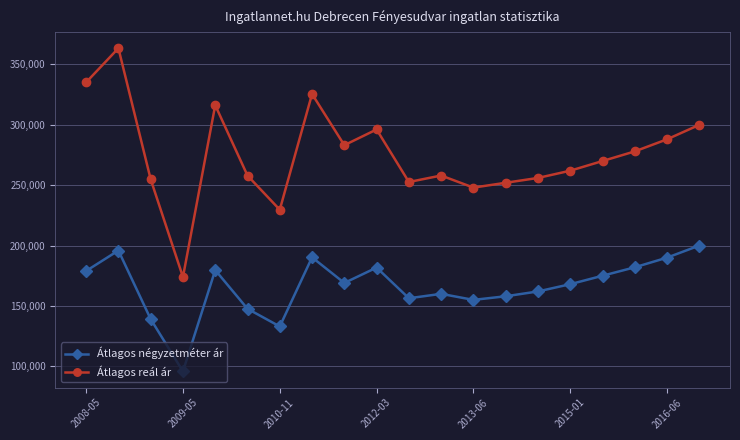

Does the chart display data point markers on the line(s)?

Yes